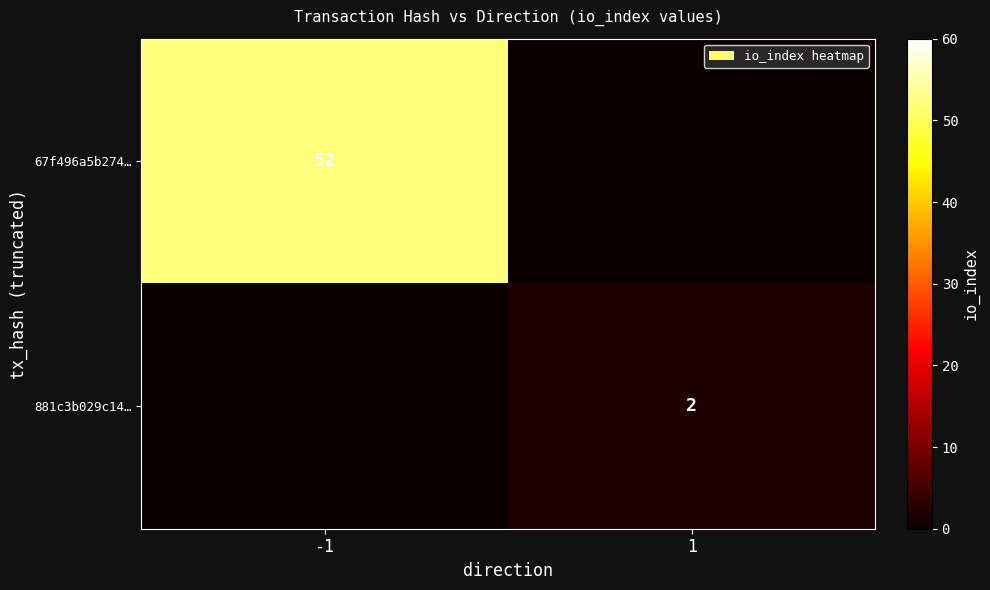

What is the total value across all series at 1?

2